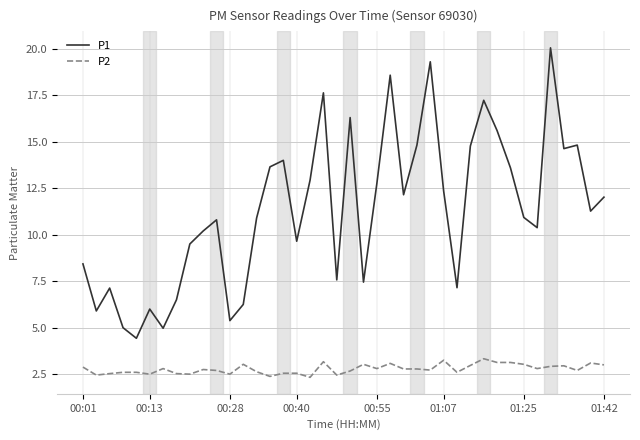

What is the minimum value for P2?

2.3